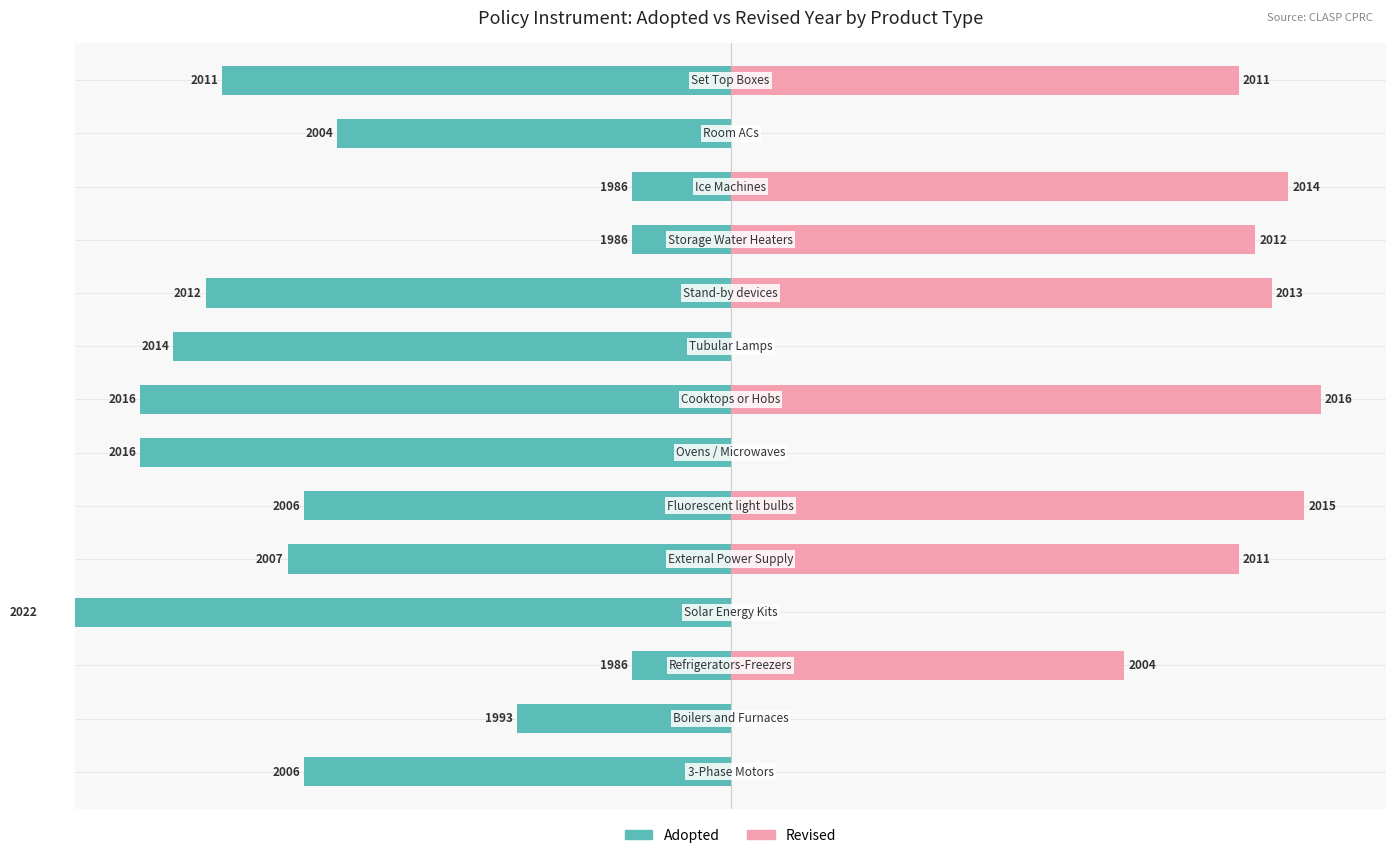

At how many categories does at least one series exceed -9?

14